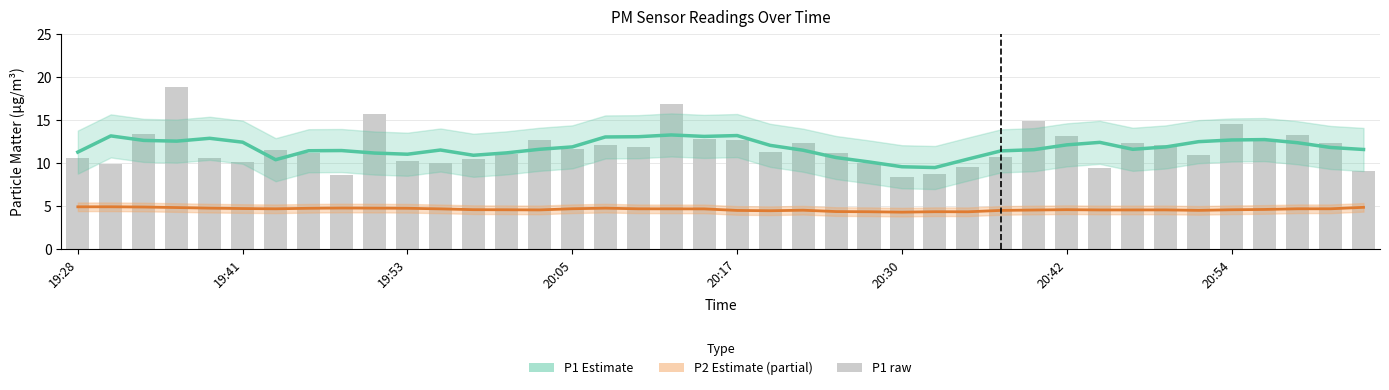

Which has a higher value, 39 or 25?

39